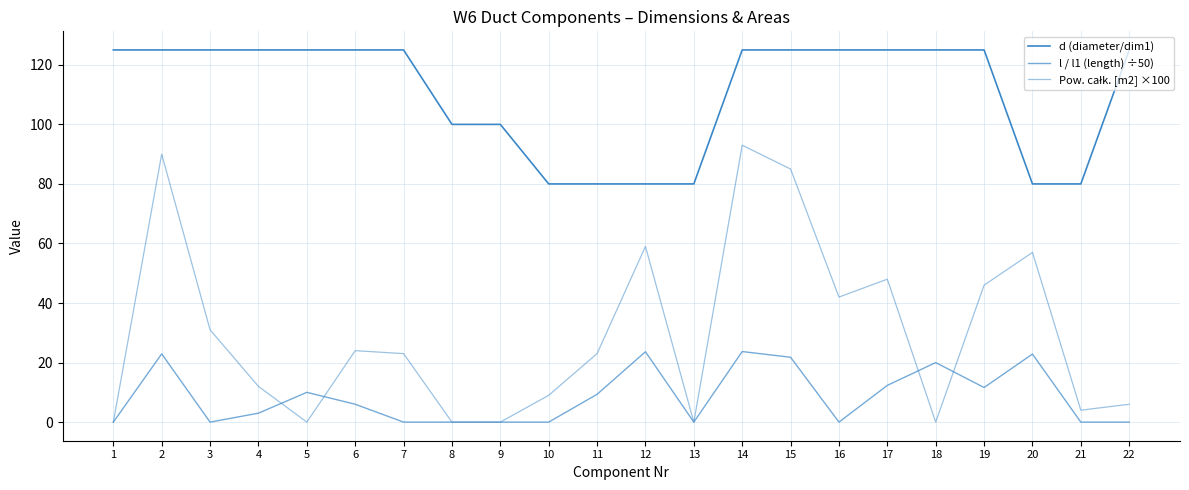

Is this an area chart (filled region under the line)?

No